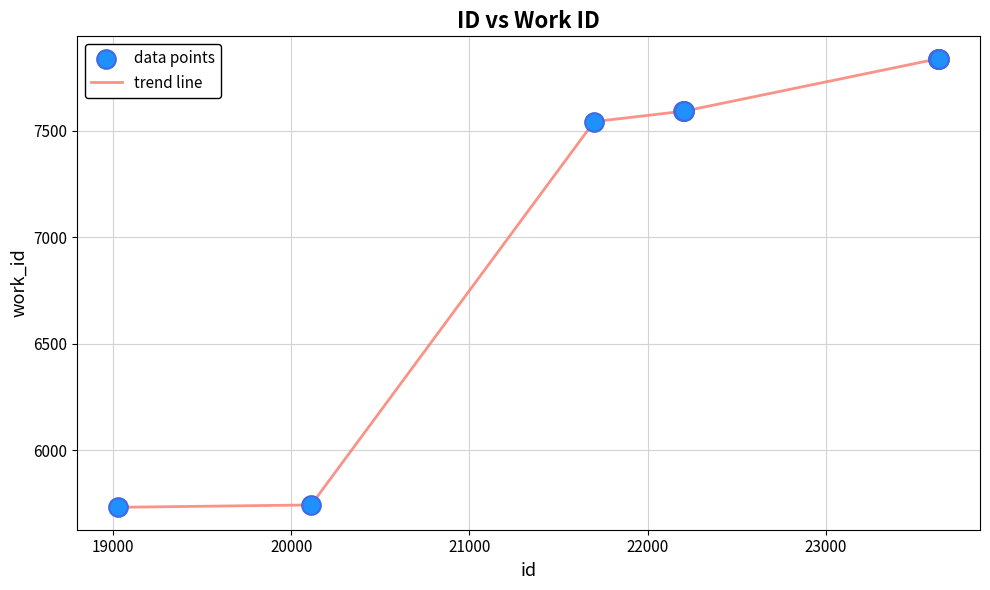

What is the maximum value shown in the chart?

7837